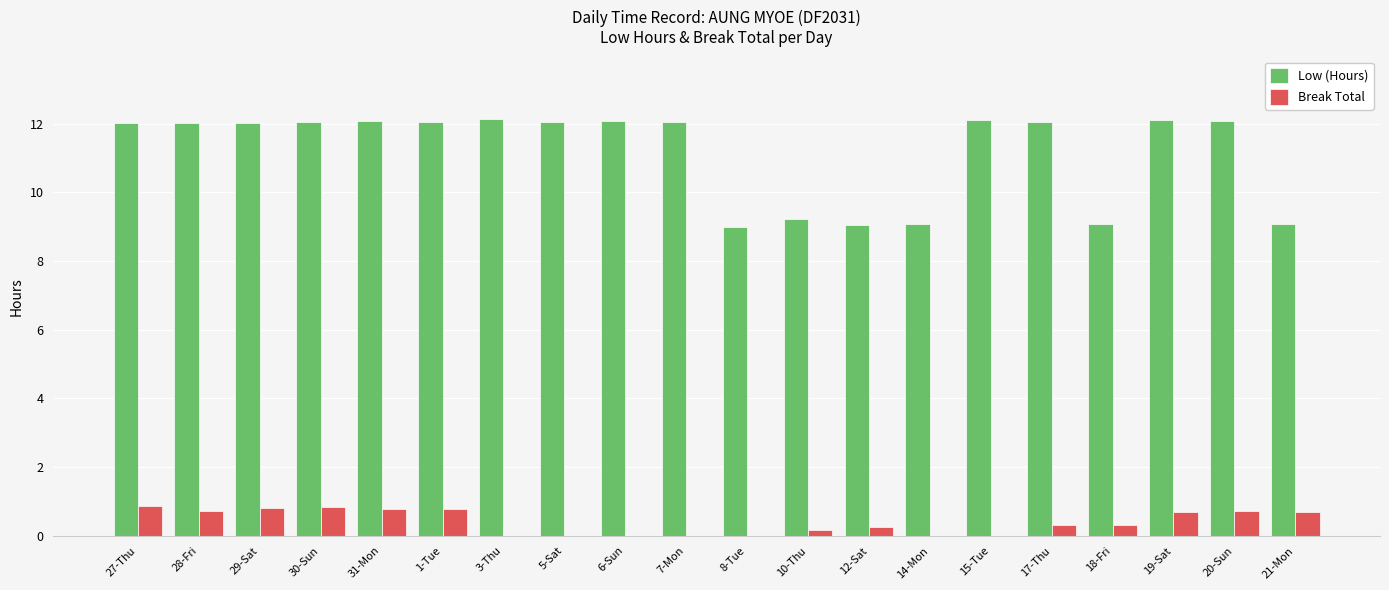

What is the total value across all series at 19-Sat?

12.8